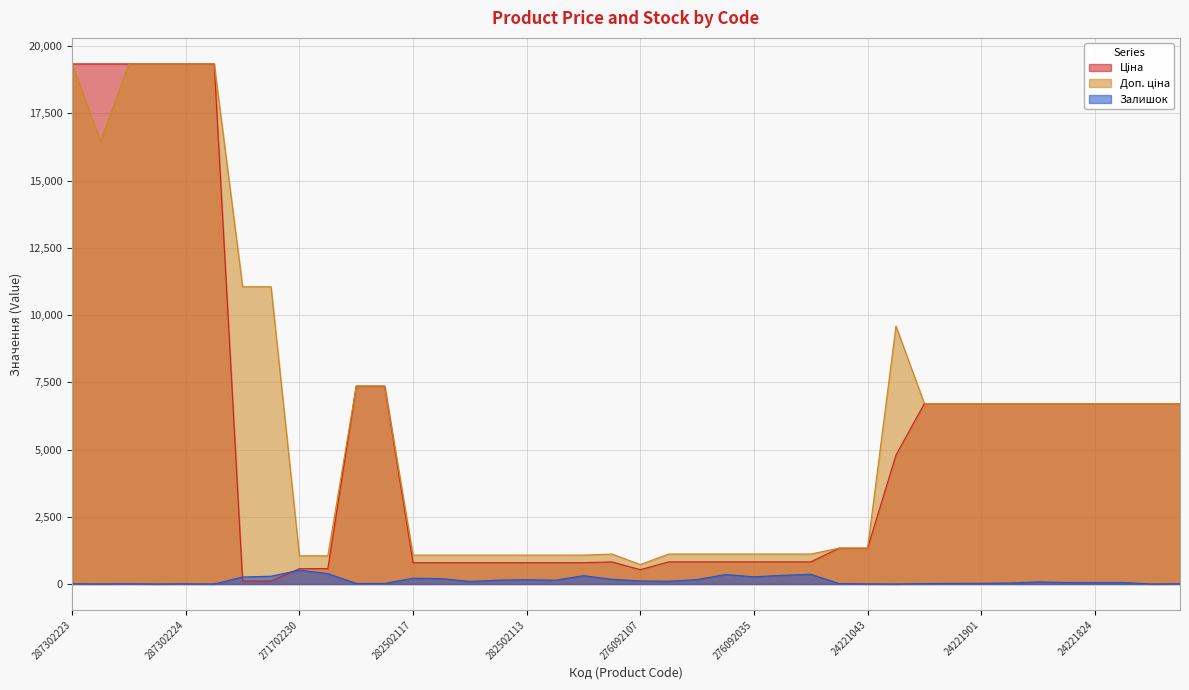

At which category is the sum across all series the highest?

287302223